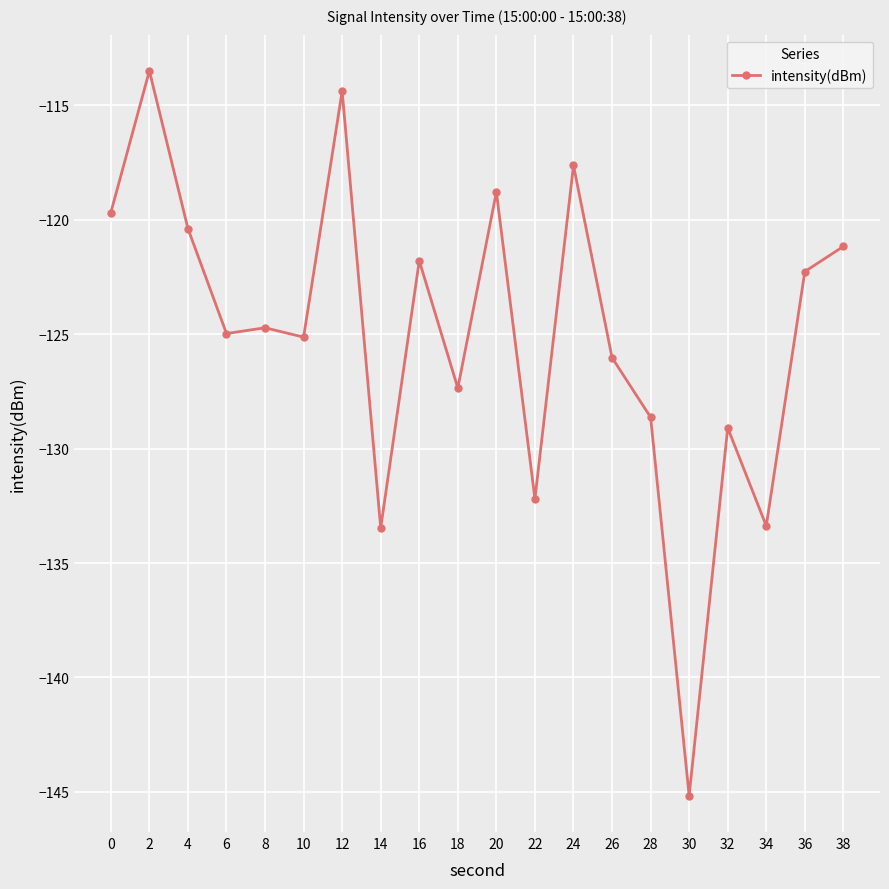

Between 18 and 10, which is larger?

10